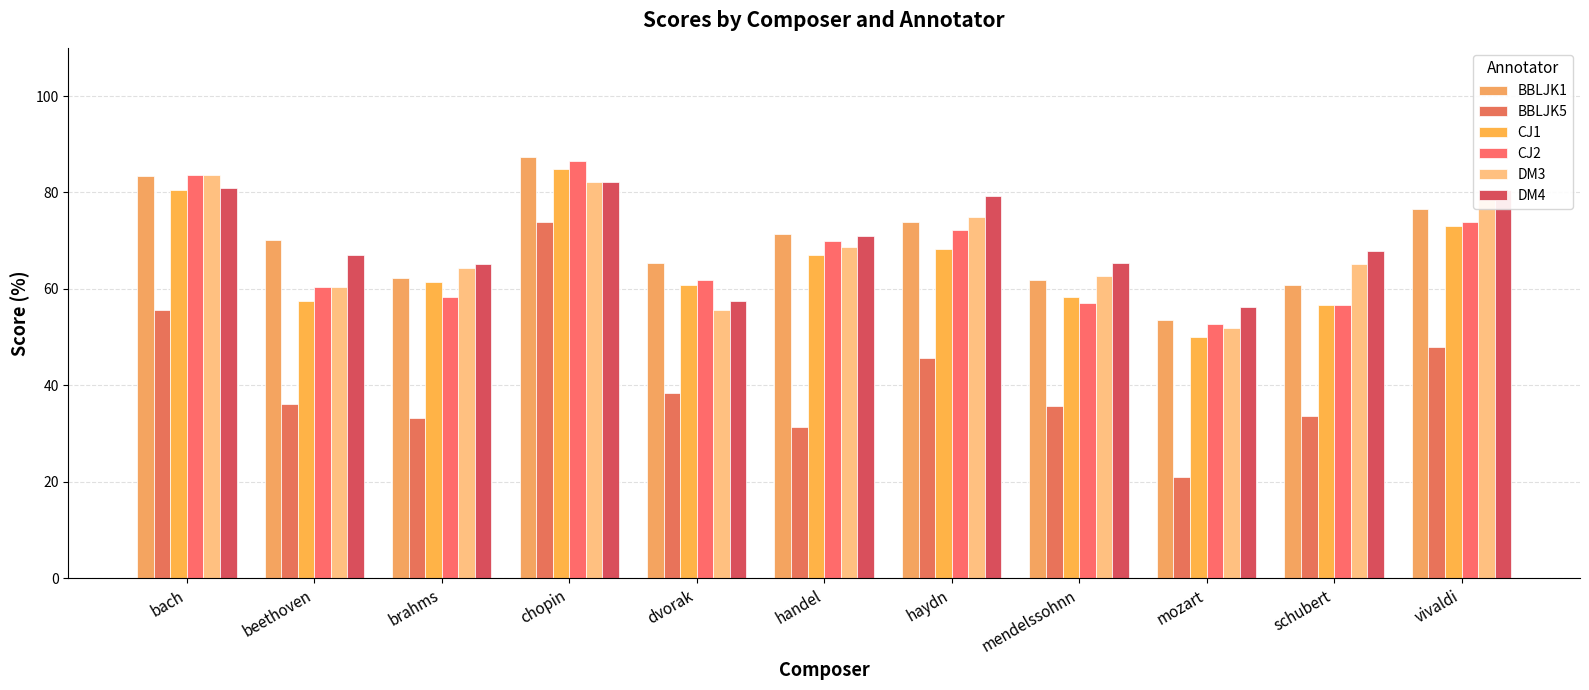

At how many categories does at least one series exceed 57?

10